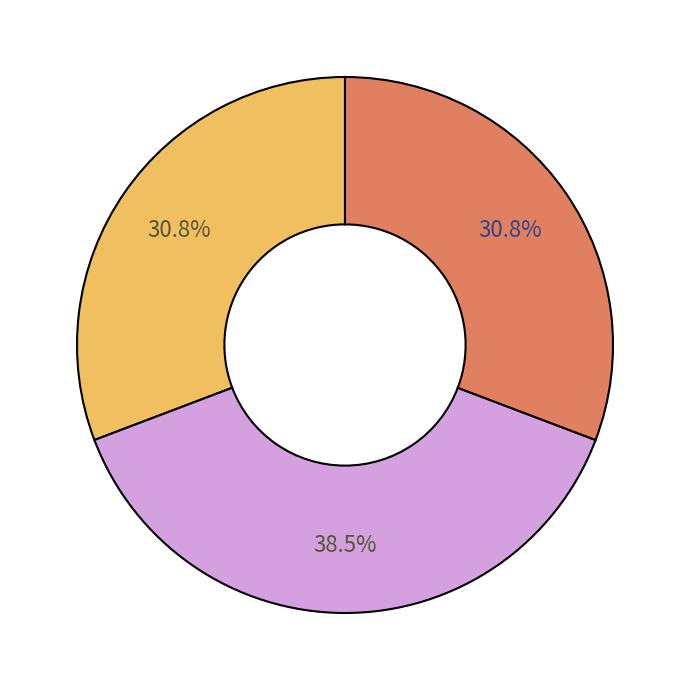

Is there any slice that represents more than half of the pie?

No